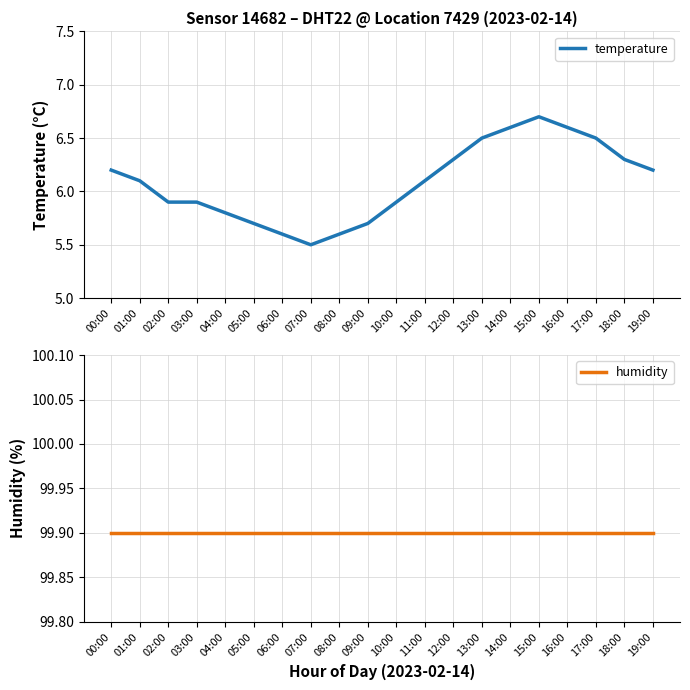

What is the difference between the highest and lowest values at 14:00?

93.3